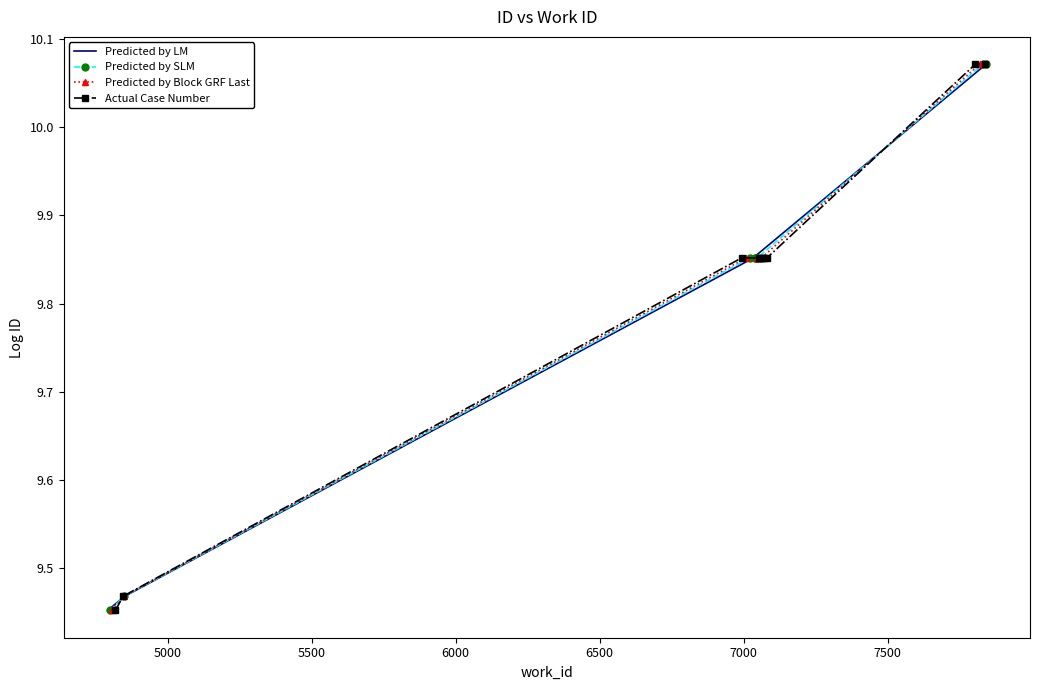

At how many categories does at least one series exceed 9?

10